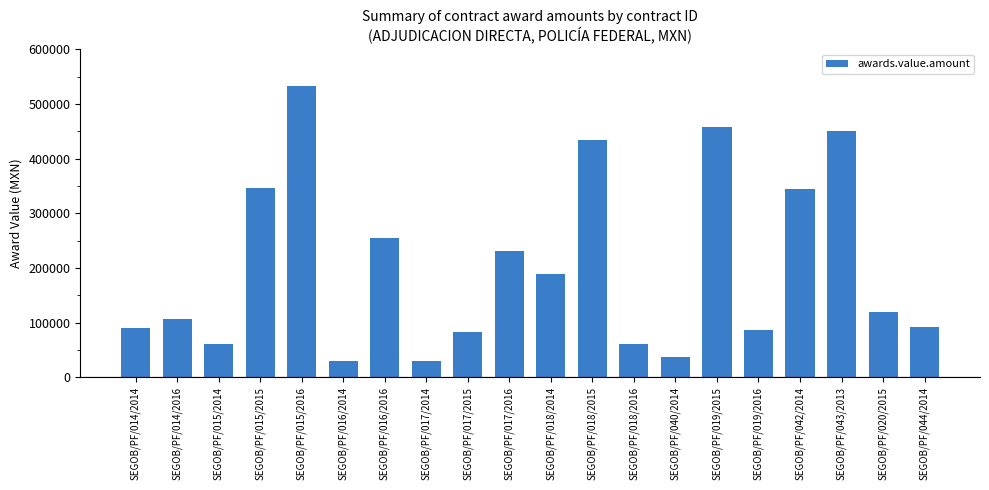

True or false: the data shows 81780.0 at SEGOB/PF/017/2015.

True